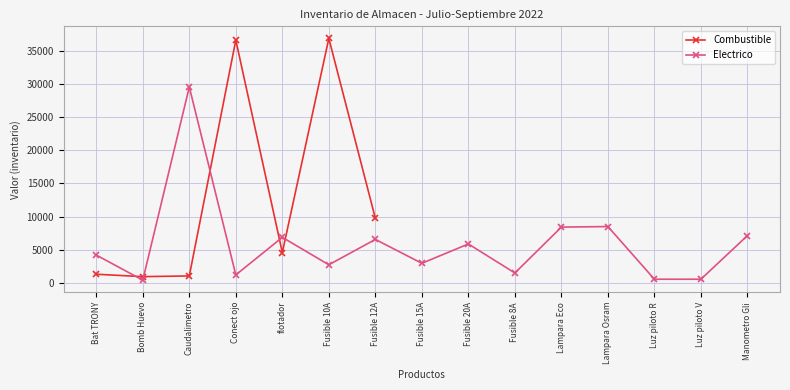

What is the sum of all Electrico values?

86646.3